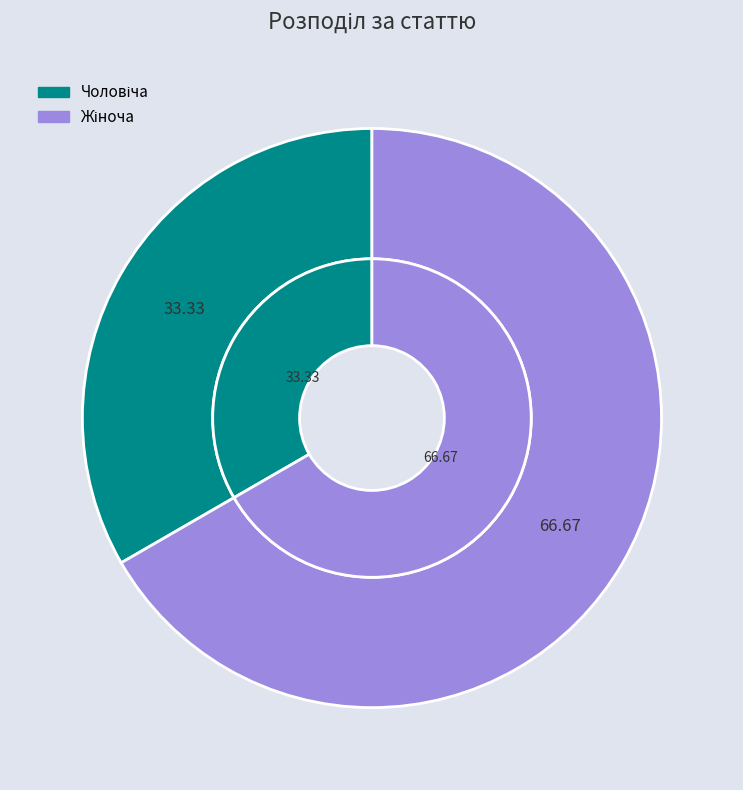

To the nearest percent, what percentage of the pie is Жіноча?

67%